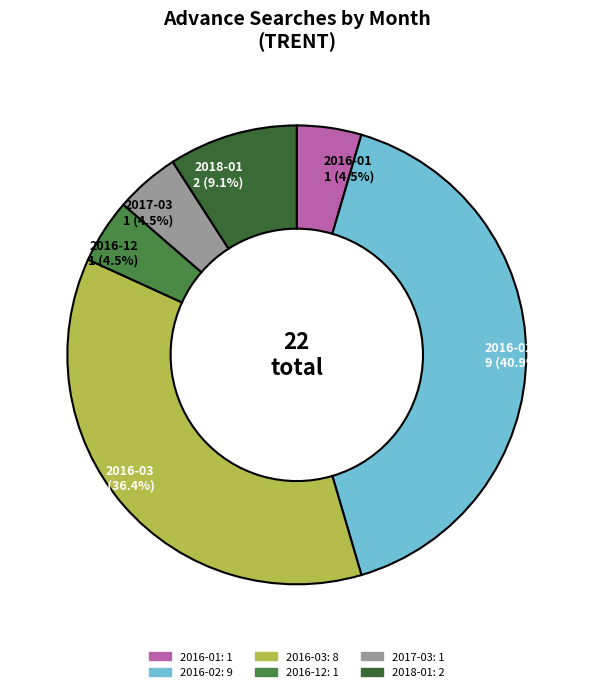

Which has a higher value, 2016-12 or 2018-01?

2018-01